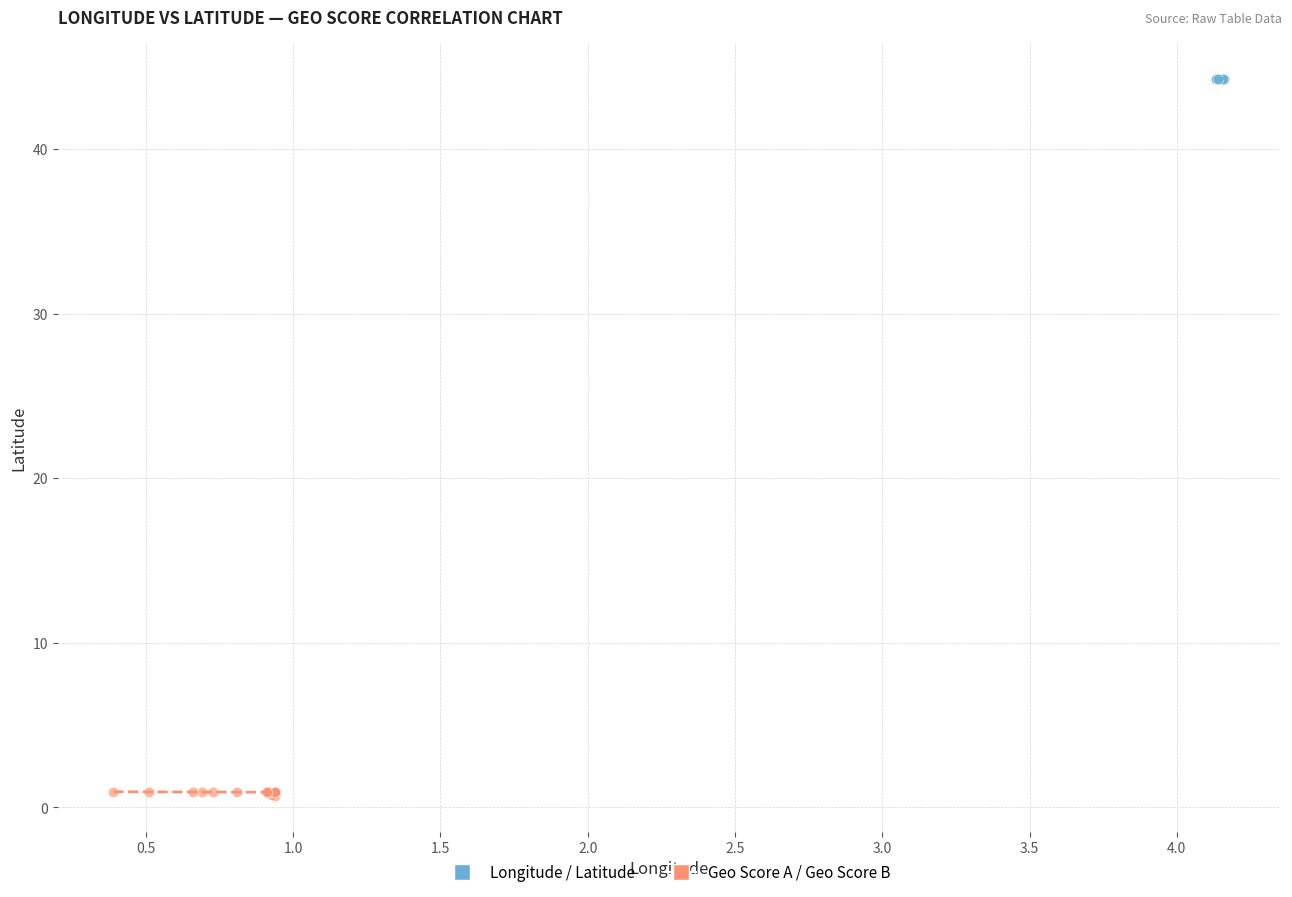

Which series contains the lowest Y value?

Geo Score A / Geo Score B